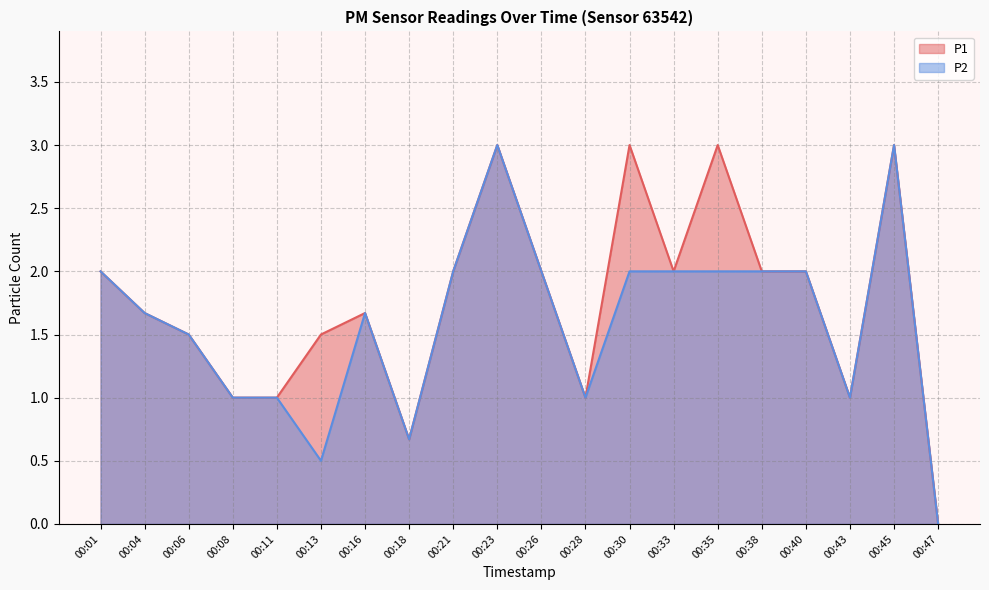

What is the value of the P2 point at the 18th from the left?

1.0